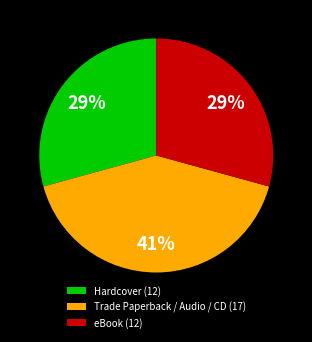

Combined, do Trade Paperback / Audio / CD (17) and Hardcover (12) account for over 50%?

Yes